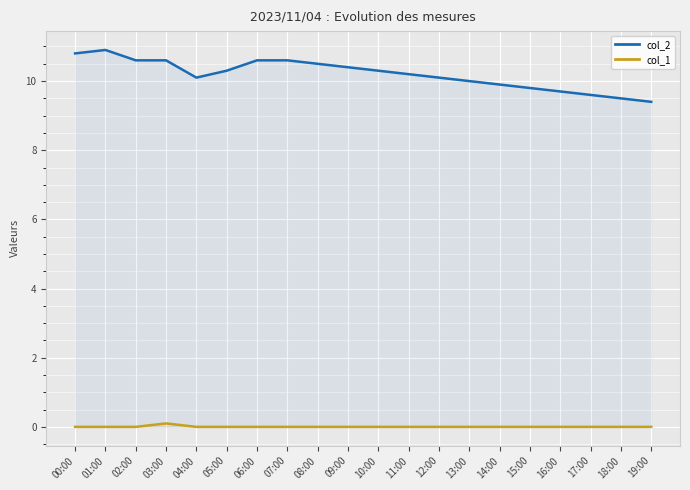

The value of col_2 at 01:00 is 17.8. True or false?

False